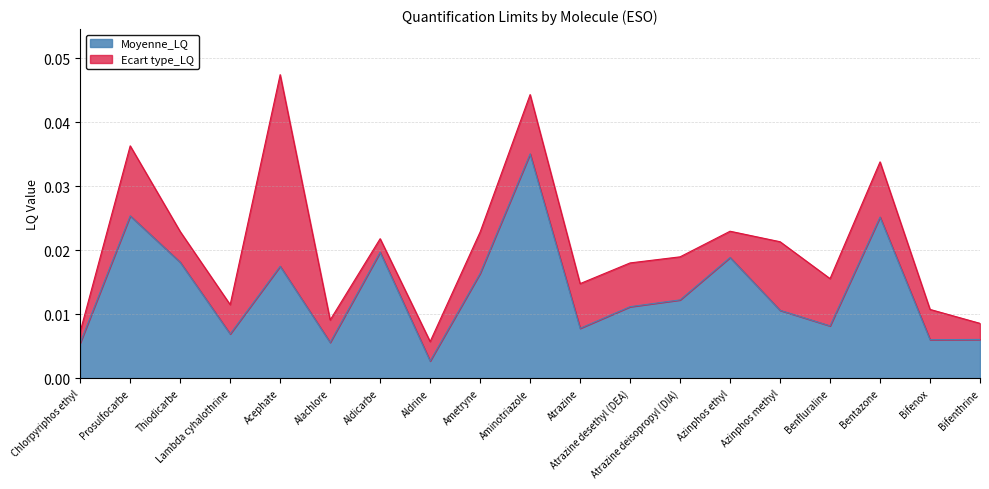

At which category is the sum across all series the highest?

Acephate